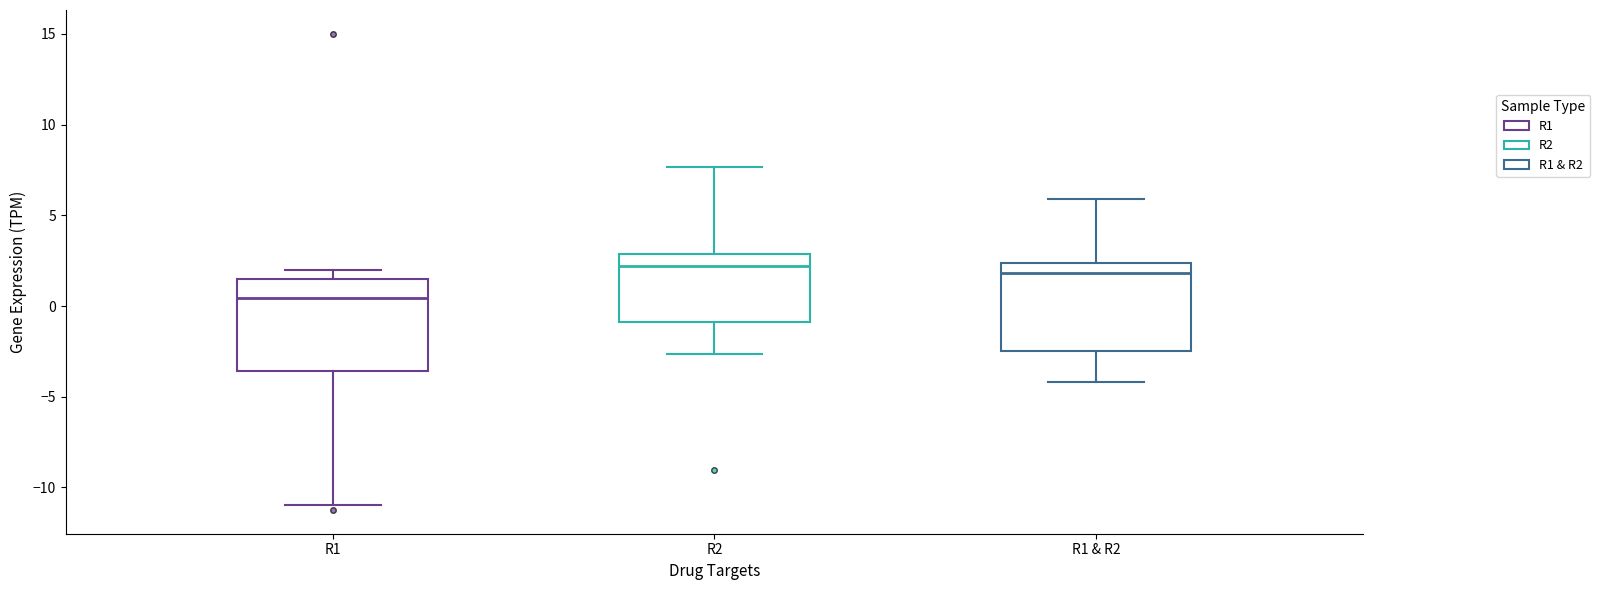

Which box has the lowest median line?

R1